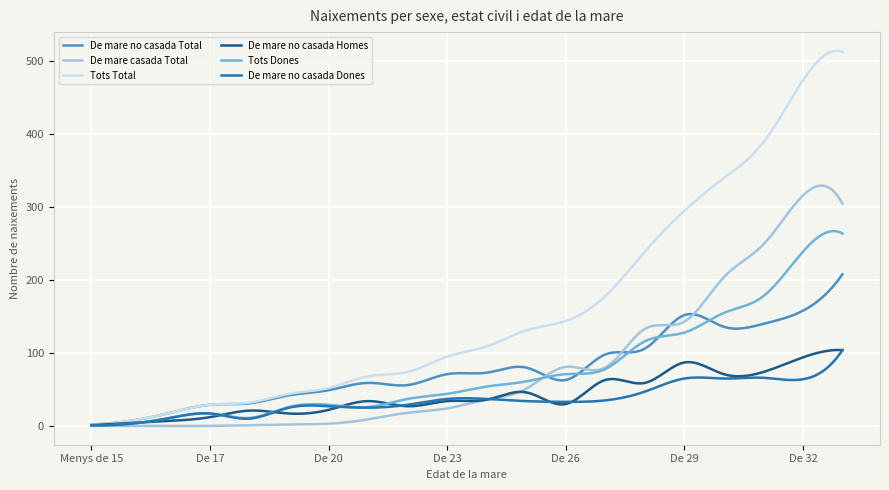

What is the maximum value shown in the chart?

514.5